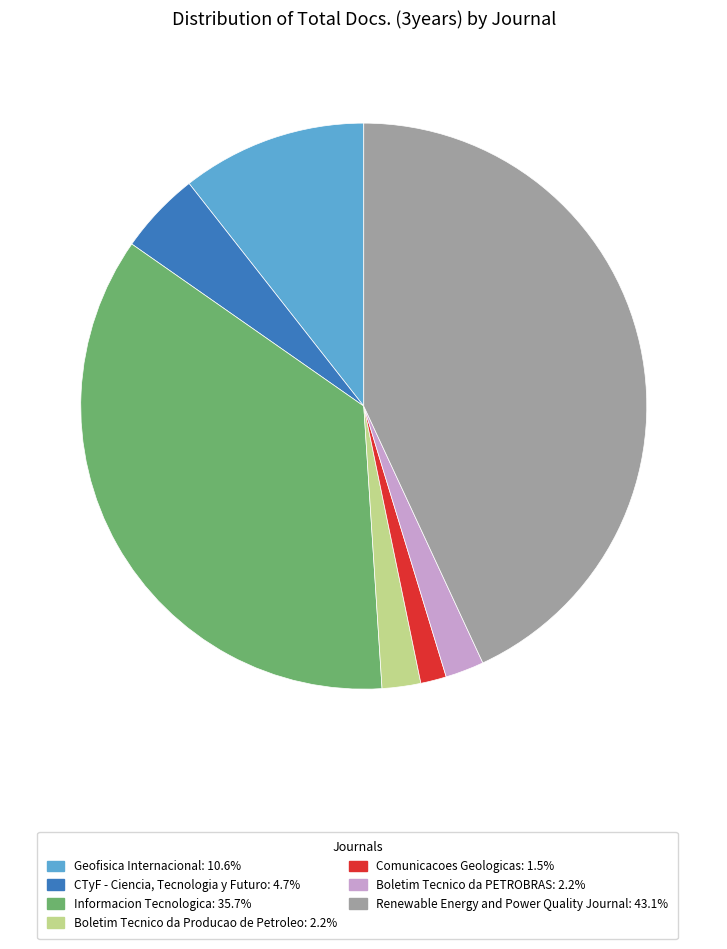

Does Comunicacoes Geologicas: 1.5% represent more than half of the total?

No